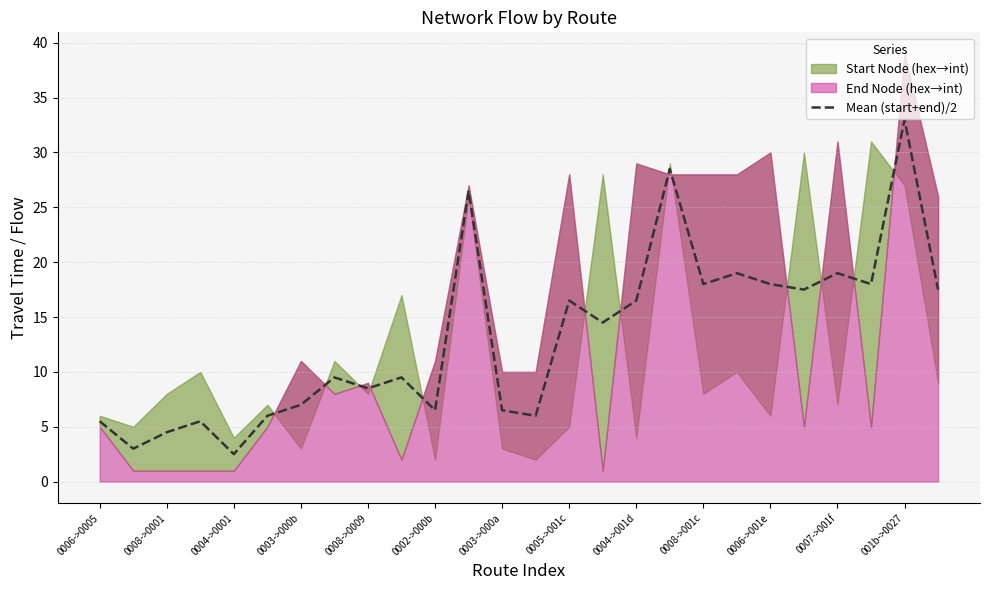

What is the minimum value for Mean (start+end)/2?

2.5